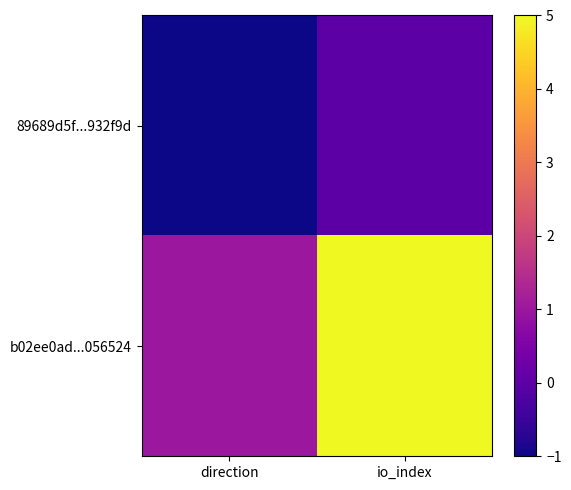

At which category is the sum across all series the highest?

io_index